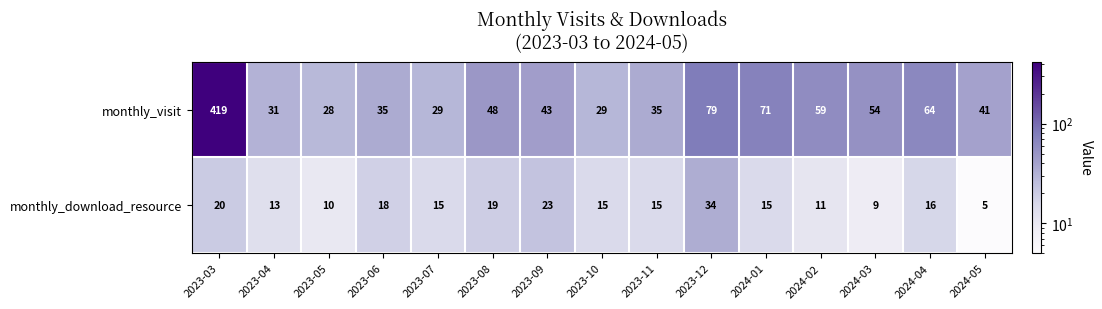

What is the spread (max minus min) of values at 2023-04?

18